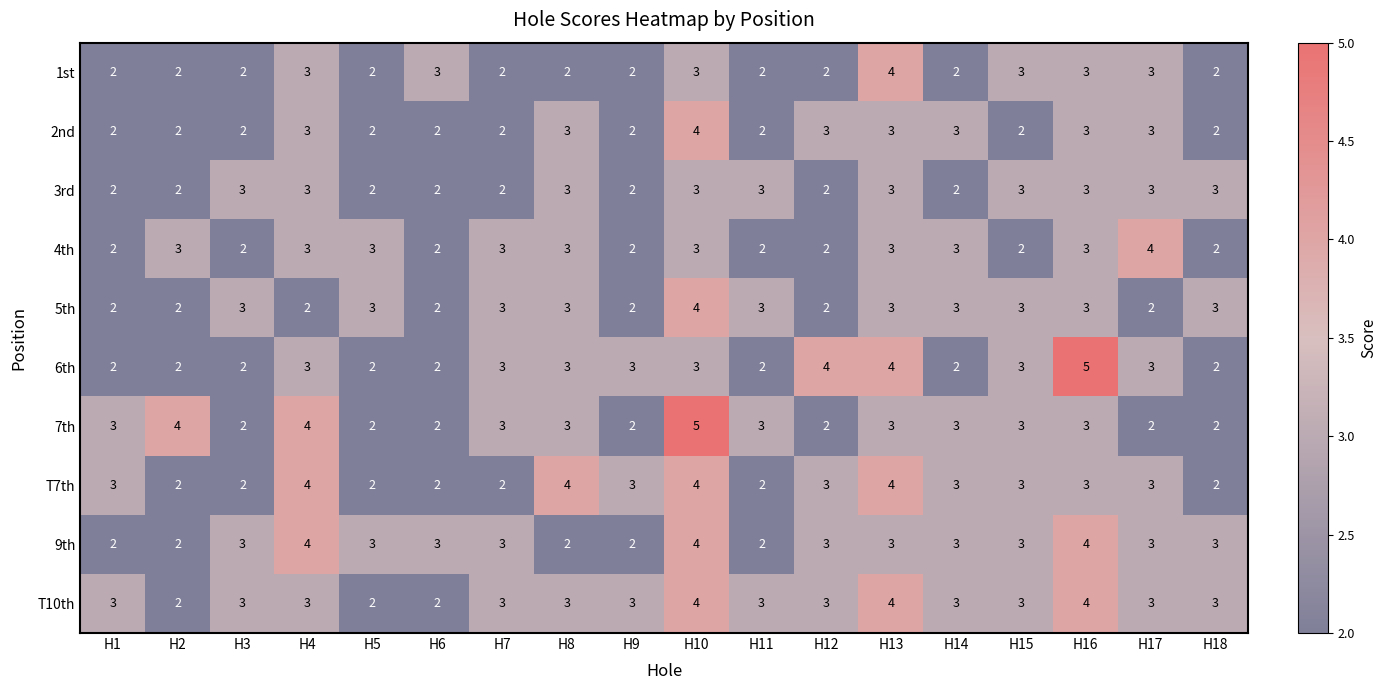

How many 2nd values are between 2 and 3?

17